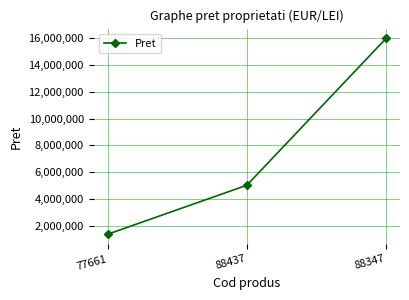

List the labels in order of value, smallest first.

77661, 88437, 88347